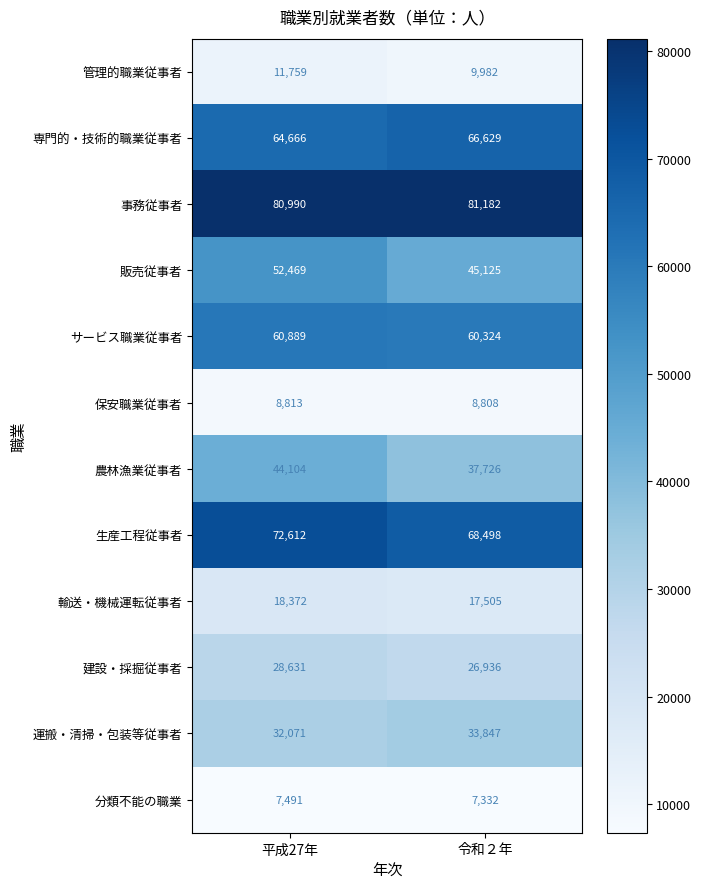

Read the 専門的・技術的職業従事者 value at 令和２年, to the nearest 10.

66630